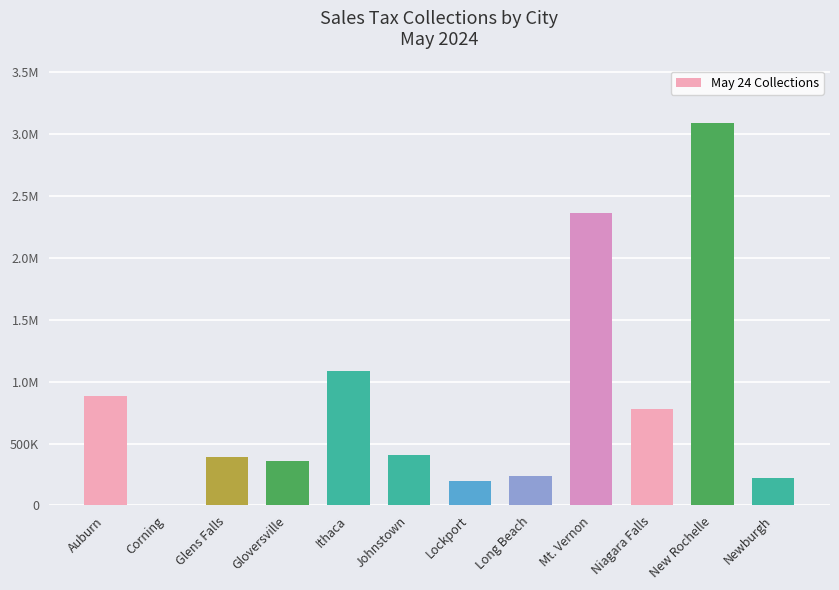

Rank the categories by value from lowest to highest.

Corning, Lockport, Newburgh, Long Beach, Gloversville, Glens Falls, Johnstown, Niagara Falls, Auburn, Ithaca, Mt. Vernon, New Rochelle